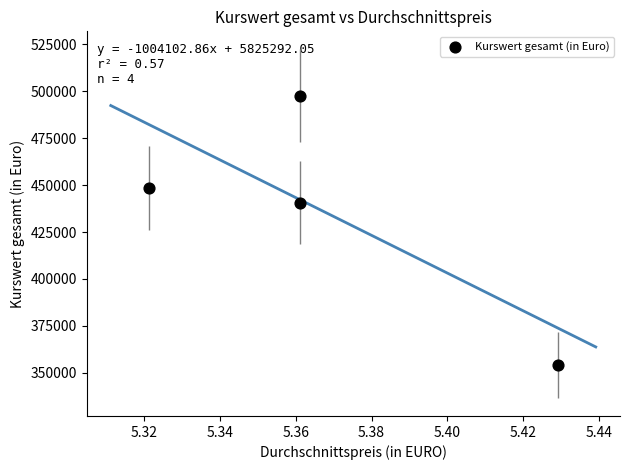

What is the average Y value?

435175.7